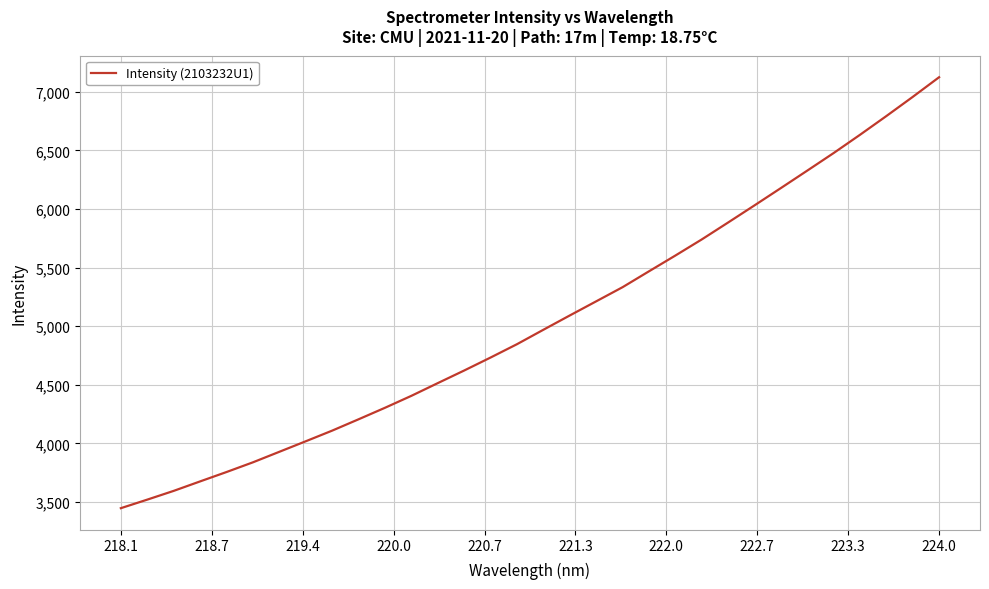

What is the minimum value shown in the chart?

3447.9